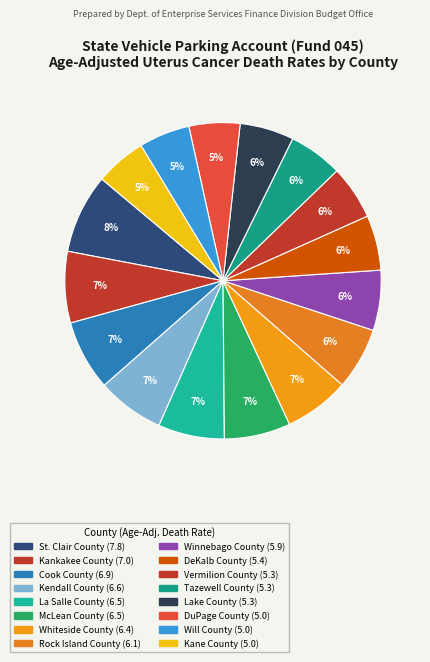

Count the number of slices in the pie.

16